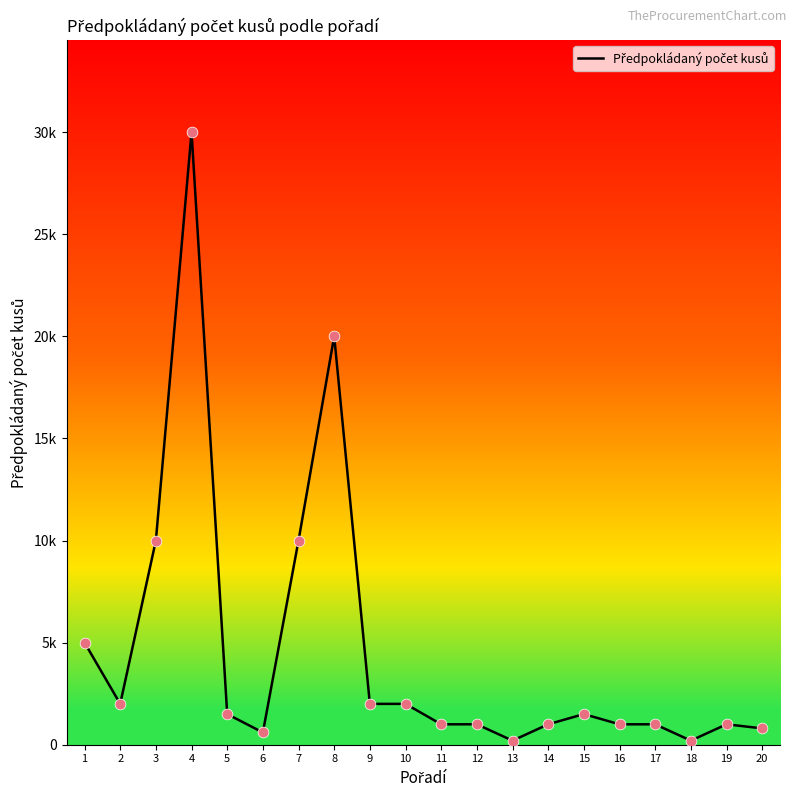

Approximately how many times larger is the value at 15 compared to 11?

1.5